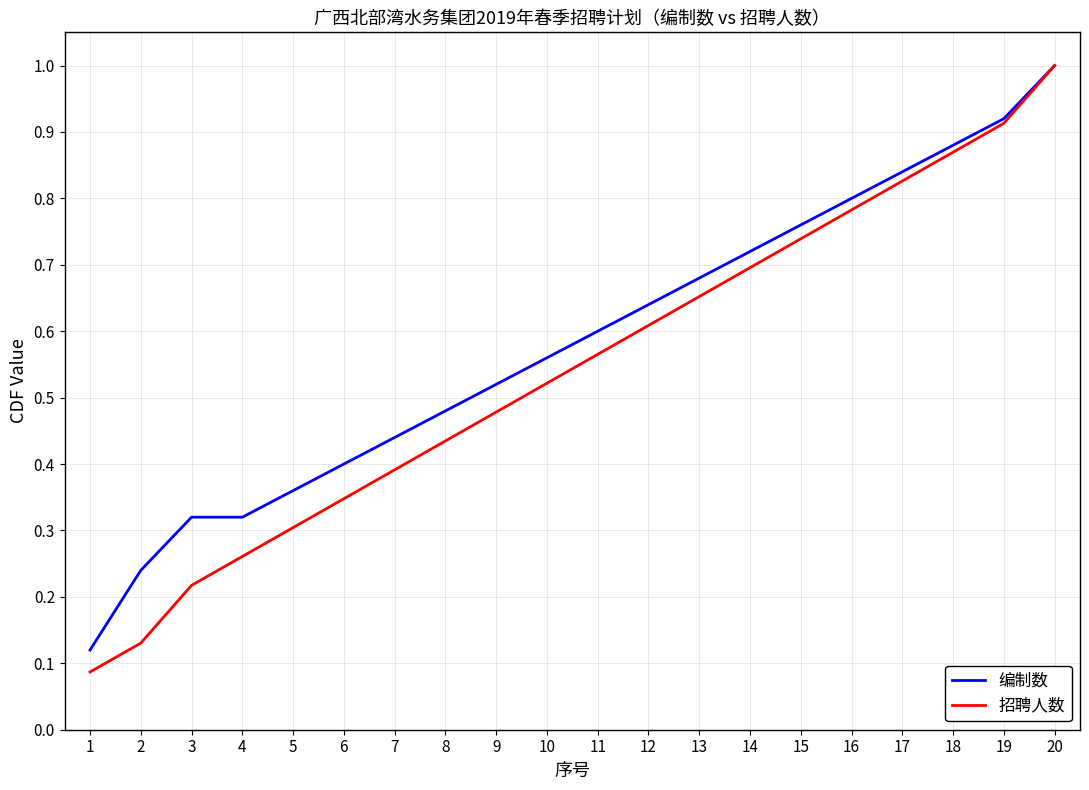

What is the highest value of the 编制数 series?

1.0